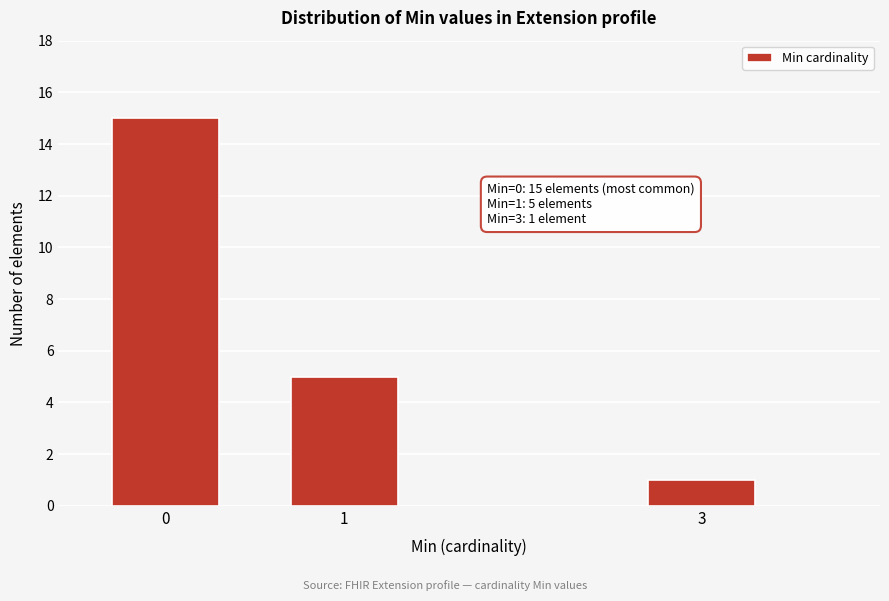

Reading right to left, extract all data points from this chart.

3=1	1=5	0=15